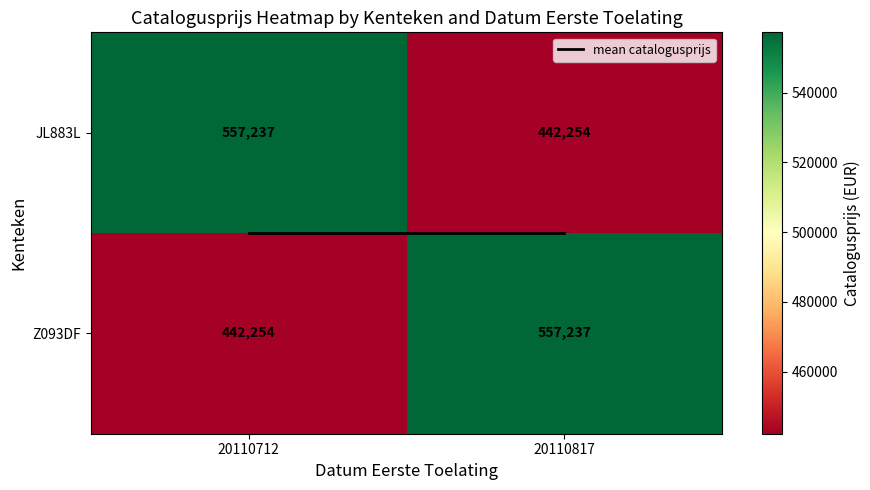

What is the spread (max minus min) of values at 20110712?

114983